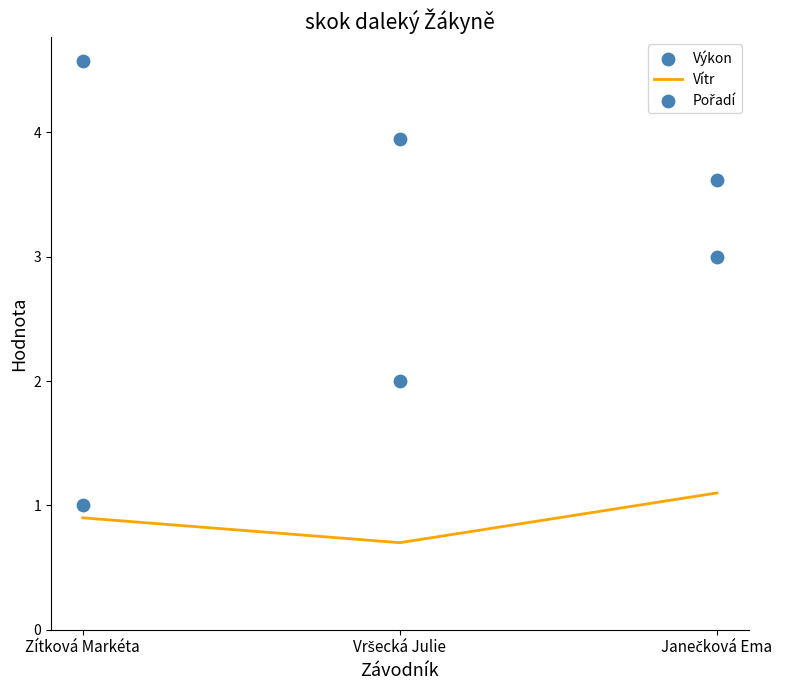

Which series reaches the minimum Y coordinate?

Vítr